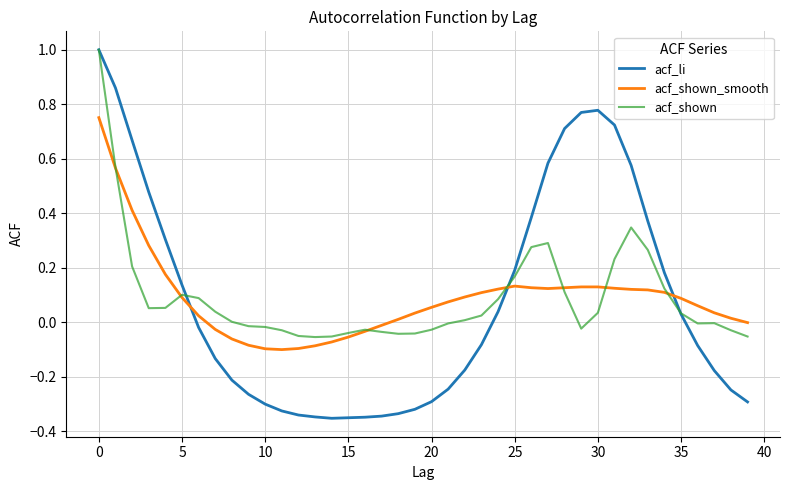

How many times do acf_li and acf_shown_smooth cross each other?

3